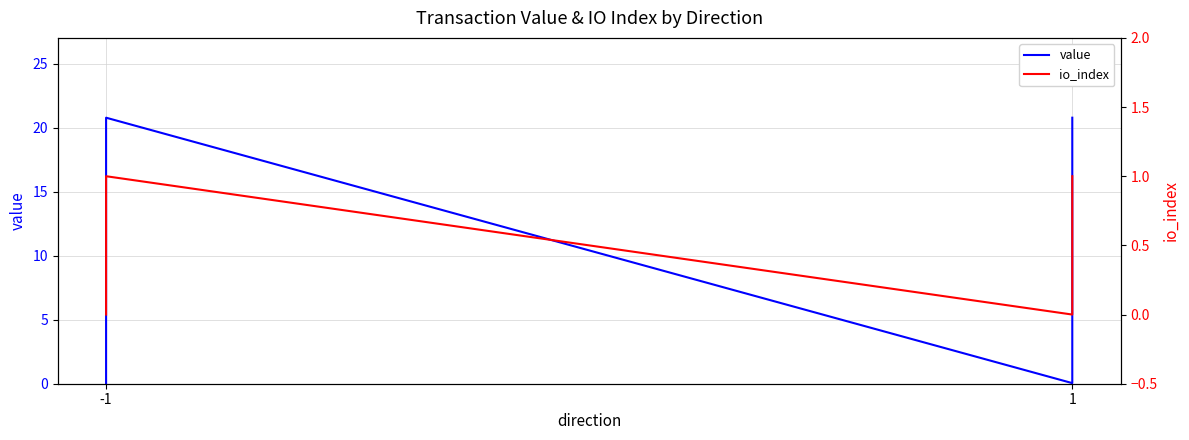

What are all the series names shown in the legend?

value, io_index